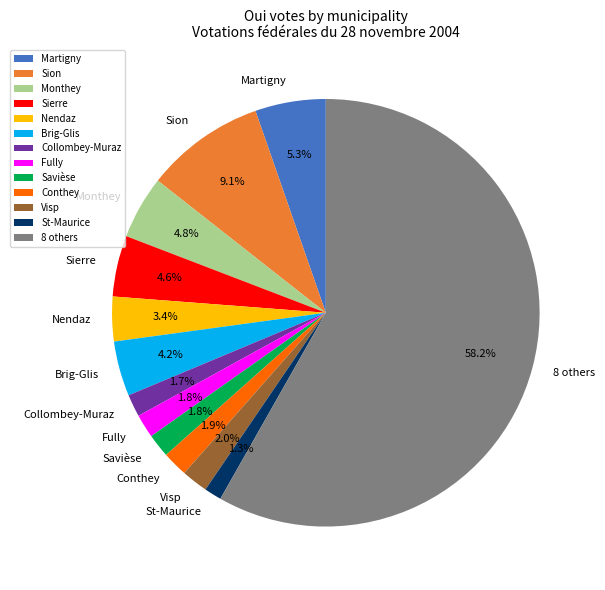

Approximately how many times larger is the value at St-Maurice compared to Fully?

0.7